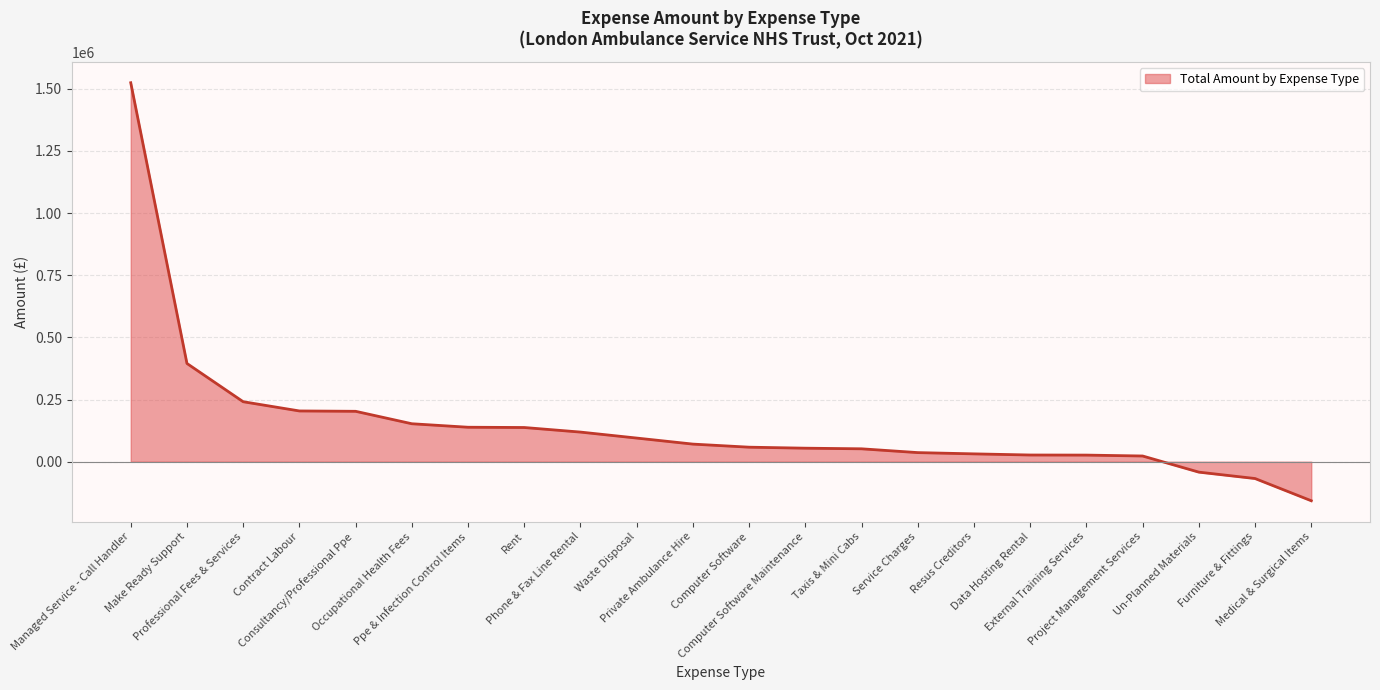

Which has a higher value, Medical & Surgical Items or Ppe & Infection Control Items?

Ppe & Infection Control Items